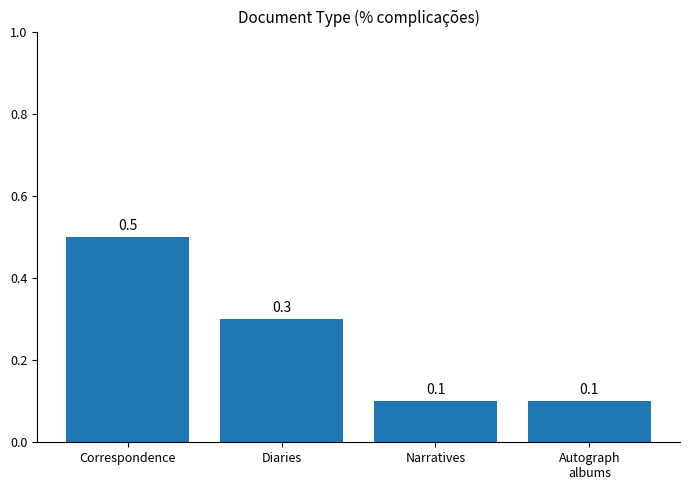

What is the label of the 3rd bar from the left?

Narratives